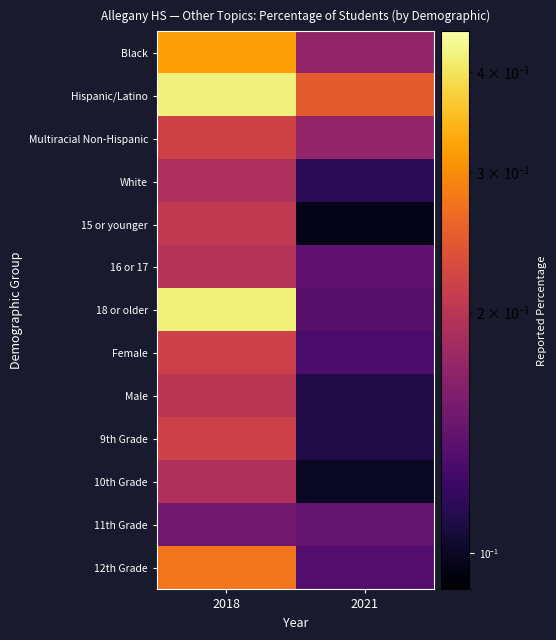

At which category is the sum across all series the highest?

2018